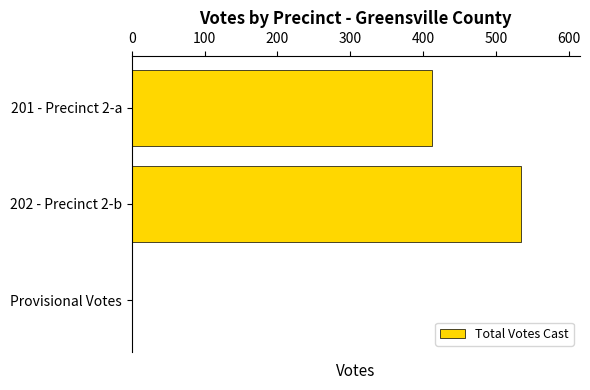

Count the number of data series in this chart.

1